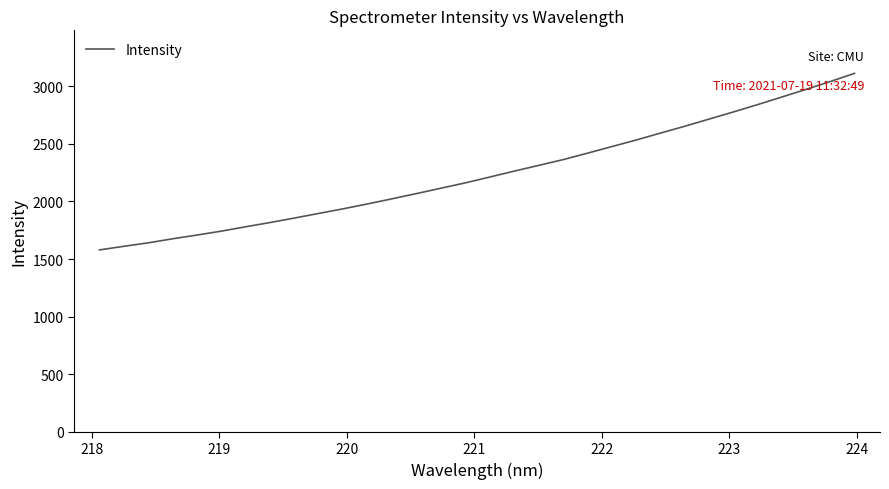

What is the smallest value displayed?

1579.0